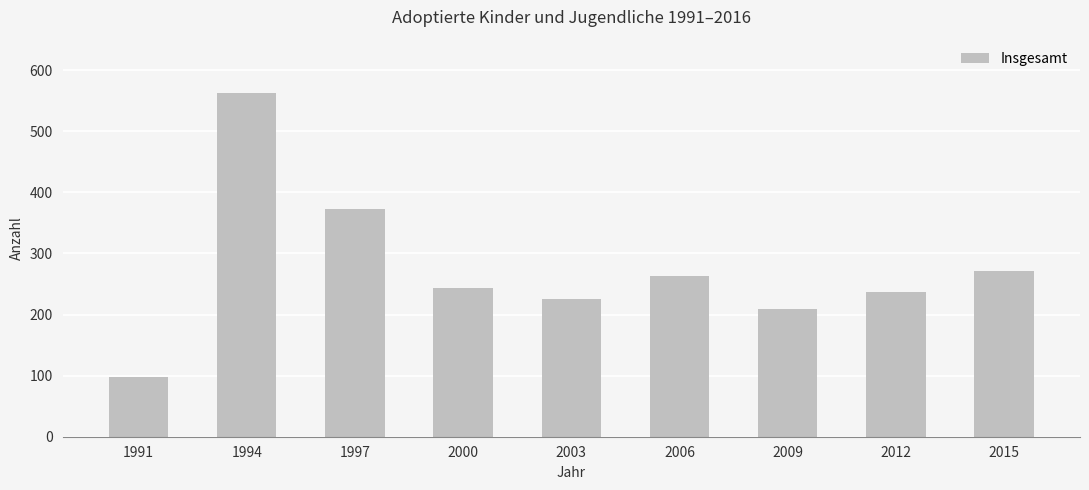

What is the greatest value displayed?

562